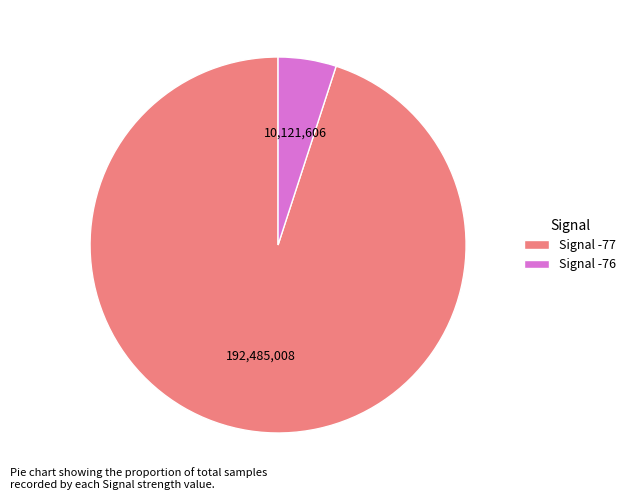

How many slices are in this pie chart?

2